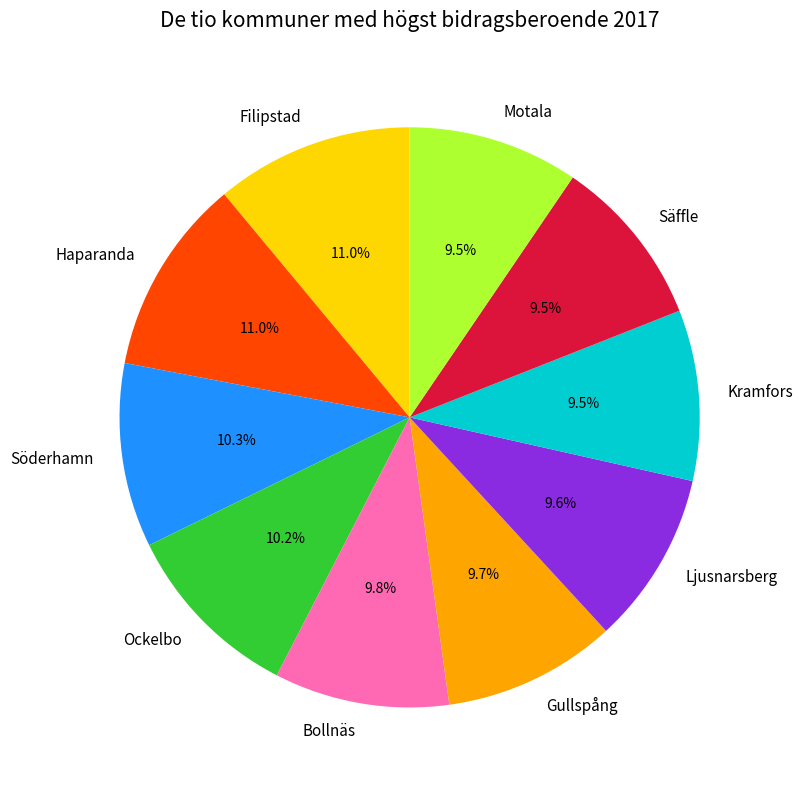

Does any single category account for the majority?

No